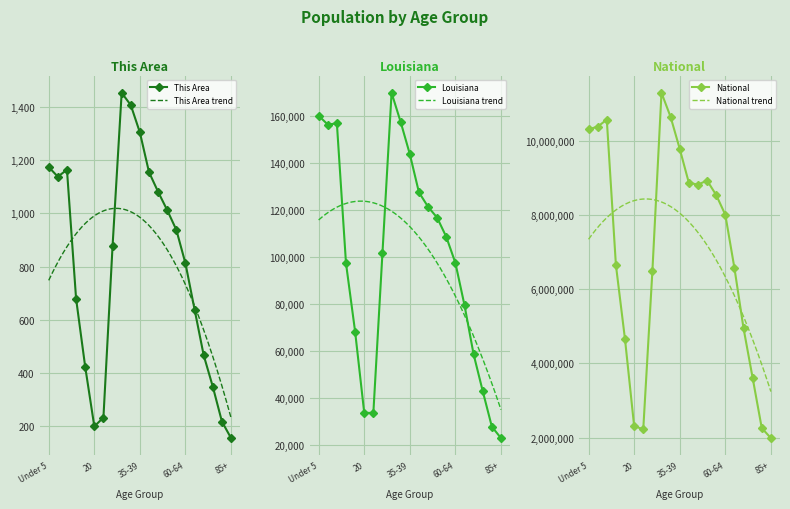

How many distinct data groups are displayed?

3